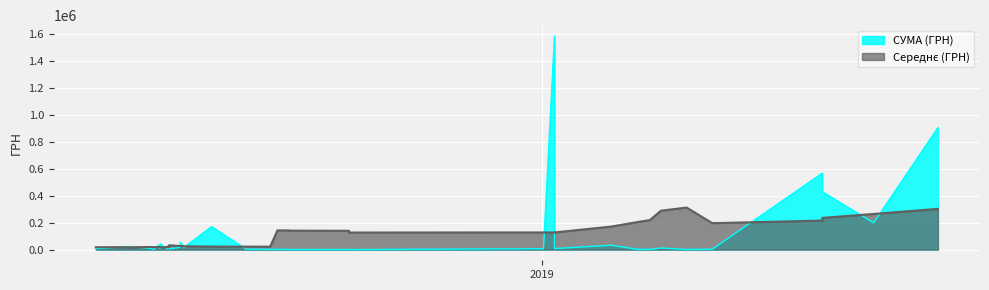

Rank the categories by value from lowest to highest.

18.09.2018, 18.09.2018, 21.03.2019, 16.08.2018, 01.03.2019, 10.08.2018, 16.08.2018, 06.08.2018, 22.02.2019, 04.06.2018, 04.04.2019, 24.07.2018, 11.06.2018, 12.06.2018, 03.05.2018, 02.01.2019, 14.06.2018, 08.01.2019, 07.06.2018, 01.06.2018, 14.06.2018, 07.03.2019, 20.06.2018, 18.06.2018, 11.06.2018, 17.05.2018, 07.06.2018, 21.05.2018, 06.06.2018, 08.02.2019, 06.06.2018, 12.06.2018, 07.06.2018, 18.06.2018, 05.07.2018, 01.07.2019, 03.06.2019, 03.06.2019, 05.08.2019, 08.01.2019